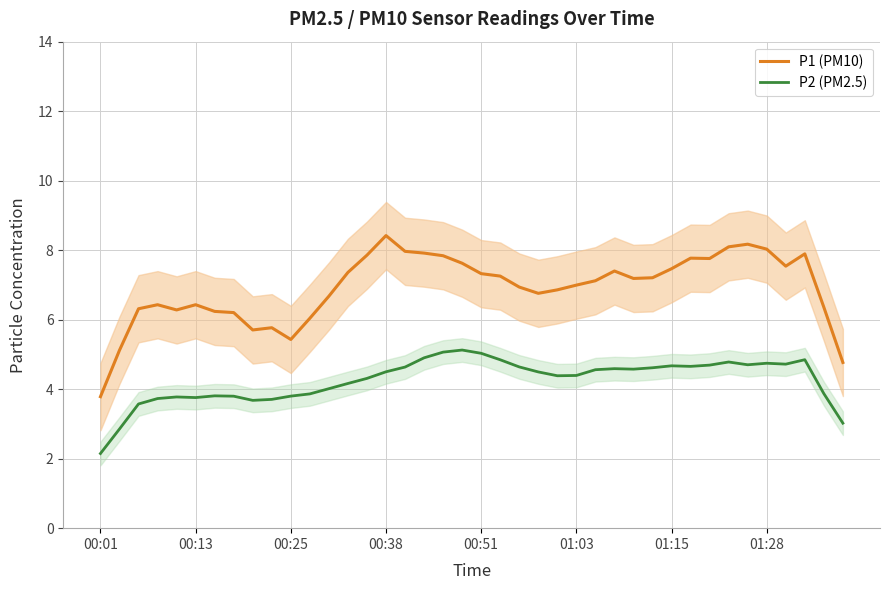

What are all the series names shown in the legend?

P1 (PM10), P2 (PM2.5)